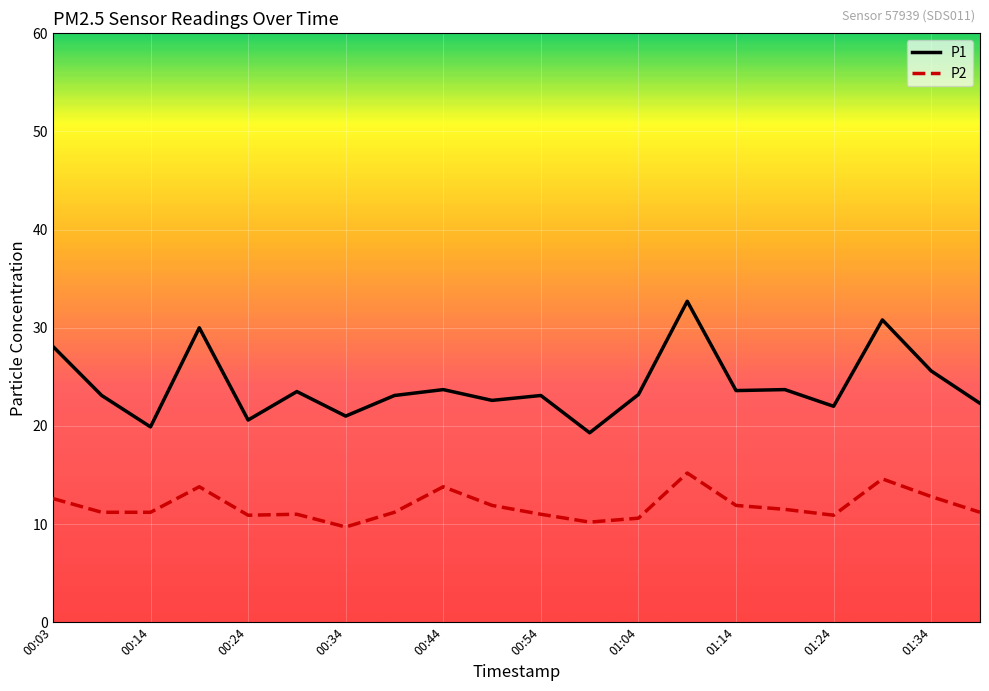

What is the greatest value displayed?

32.7